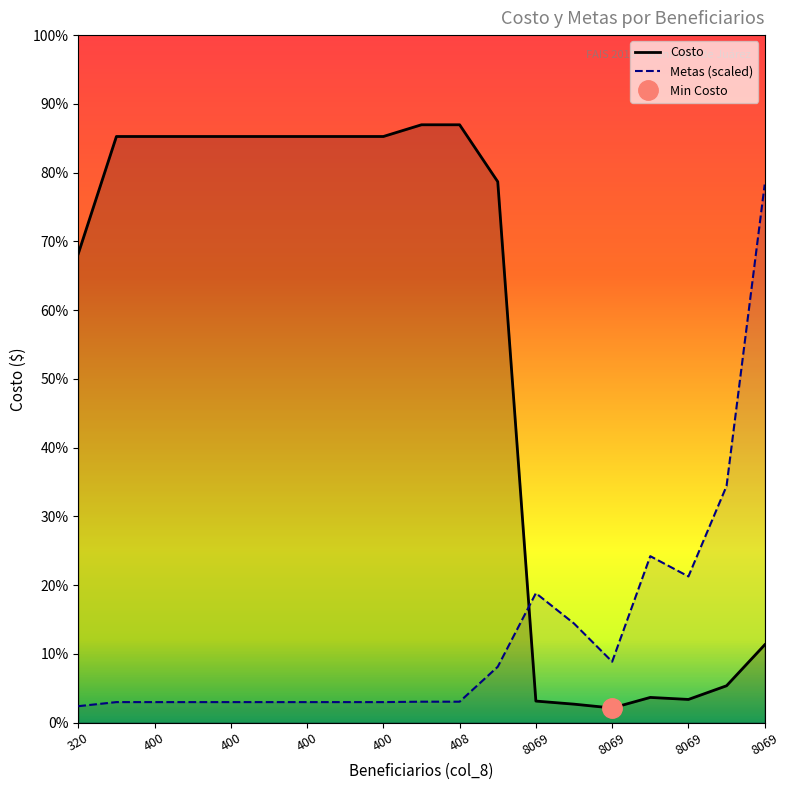

Does the chart display data point markers on the line(s)?

No